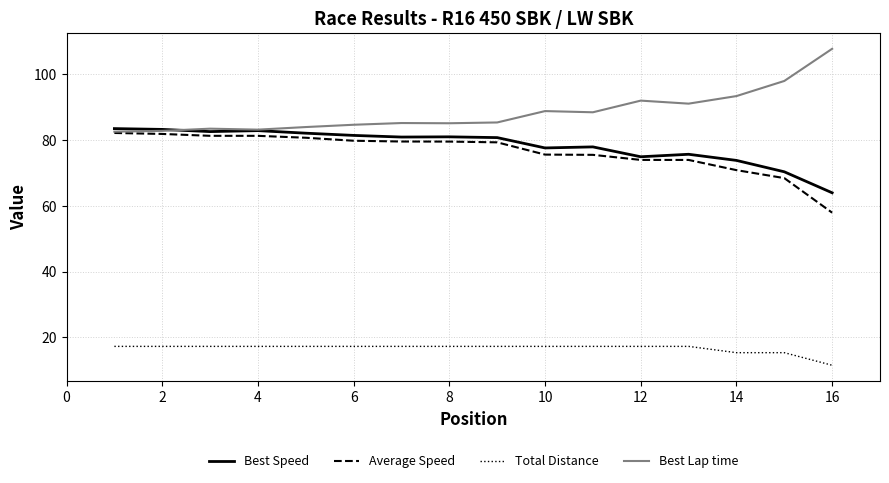

What is the lowest value of the Total Distance series?

11.5